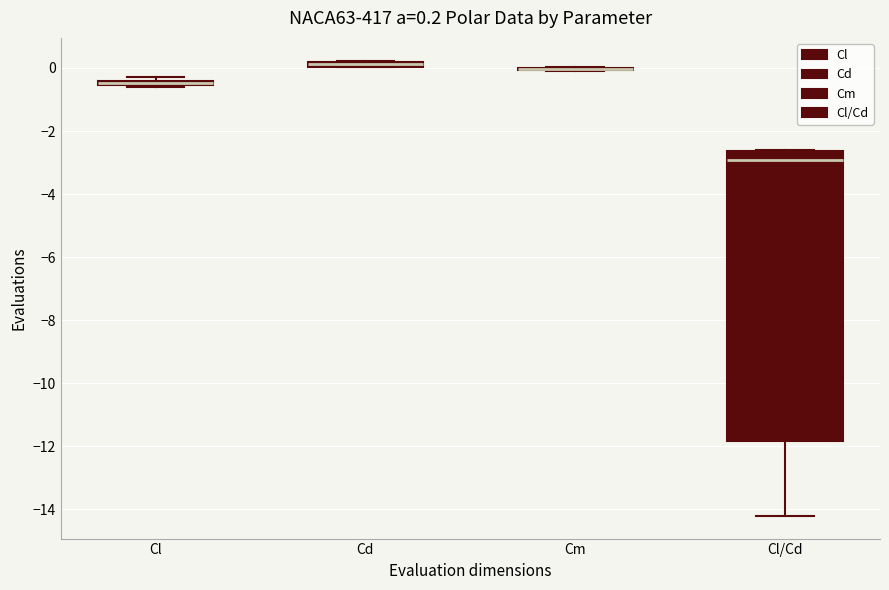

Comparing the boxes themselves (not the whiskers), which one is the tallest?

Cl/Cd